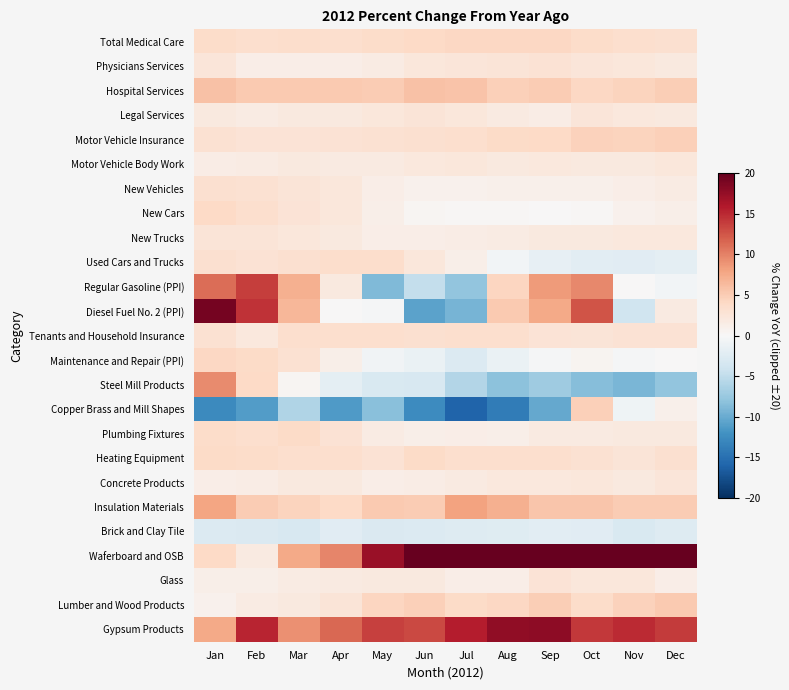

Which series changed the most between Feb and May?

Regular Gasoline (PPI)